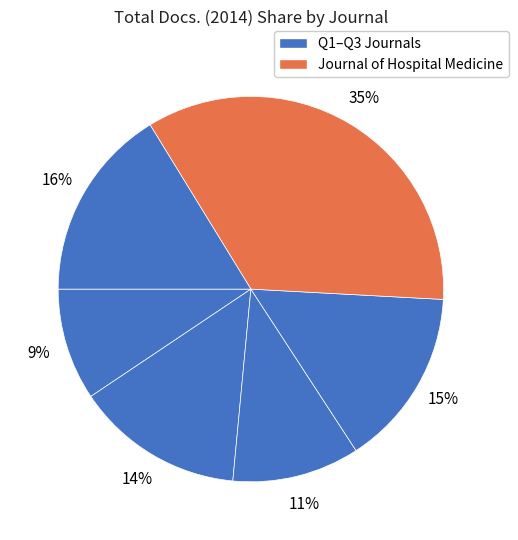

Count the number of slices in the pie.

6